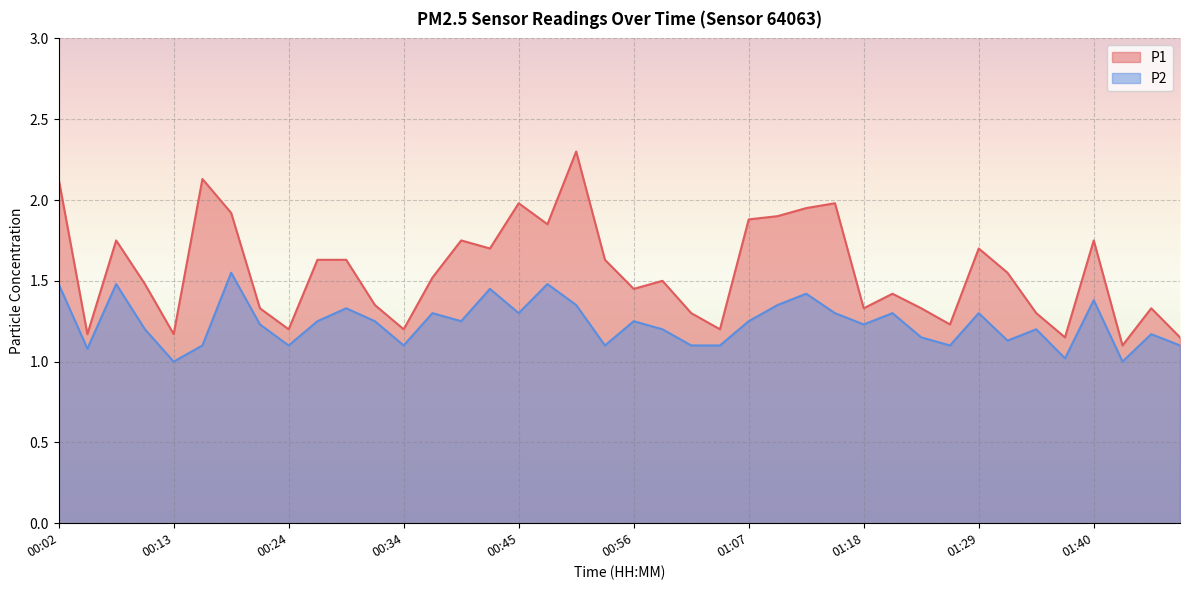

At which label is P2 closest to 1?

00:13